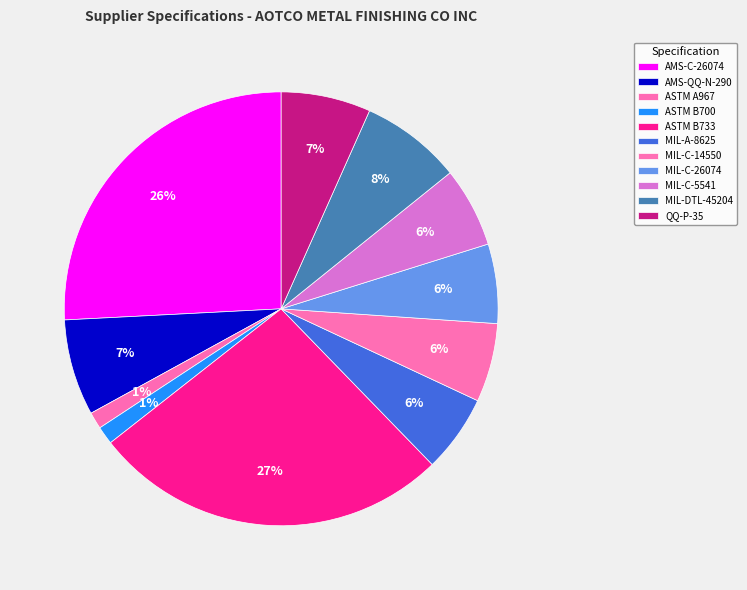

Do MIL-C-26074 and MIL-DTL-45204 together represent more than half of the pie?

No